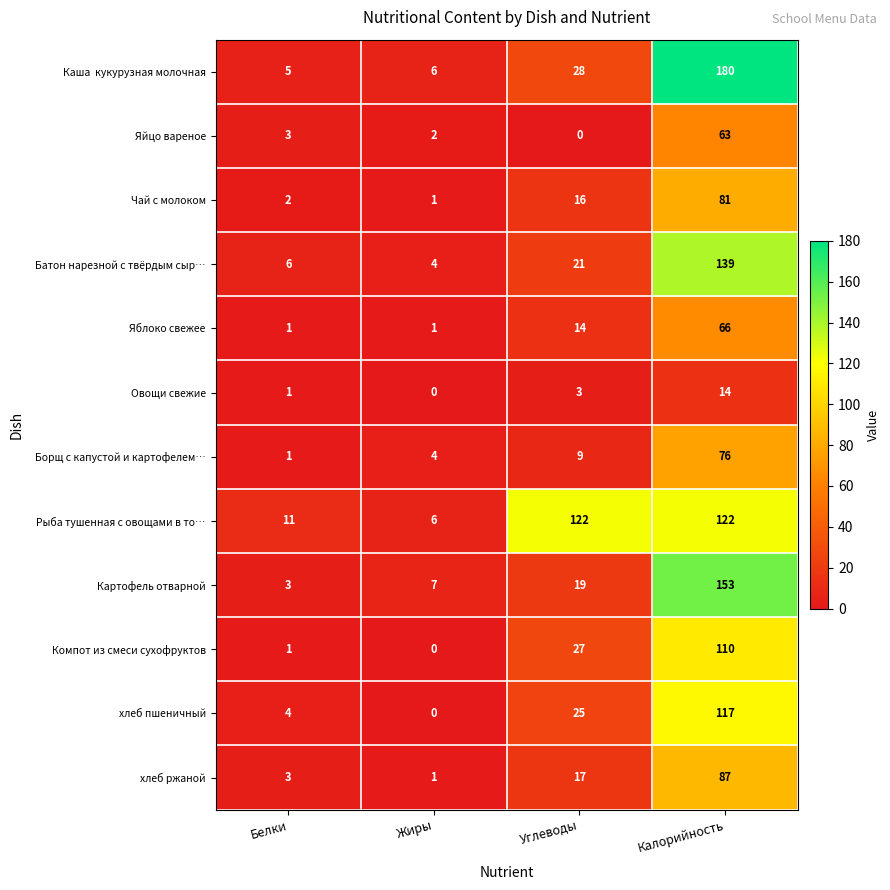

What is the average value of the Рыба тушенная с овощами в то… series?

65